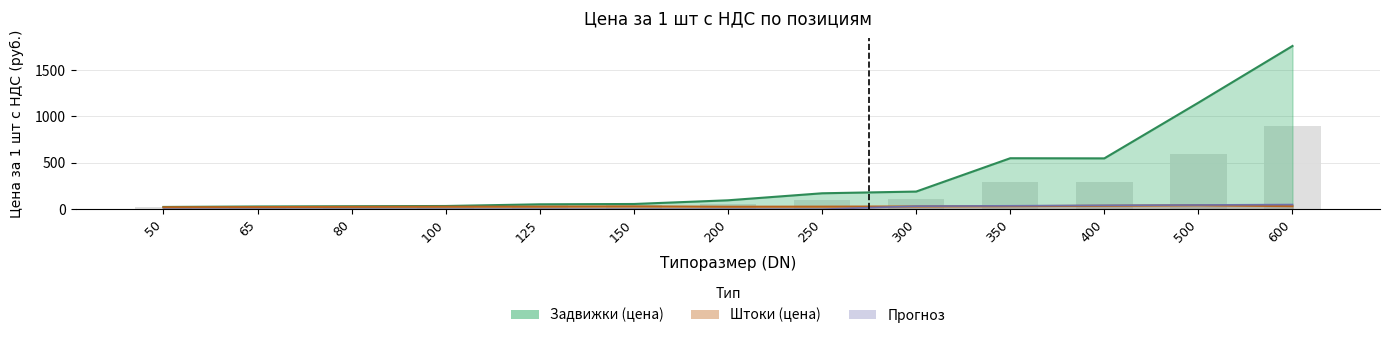

What is the value of the Штоки (цена) bar at the 9th from the left?

29.3